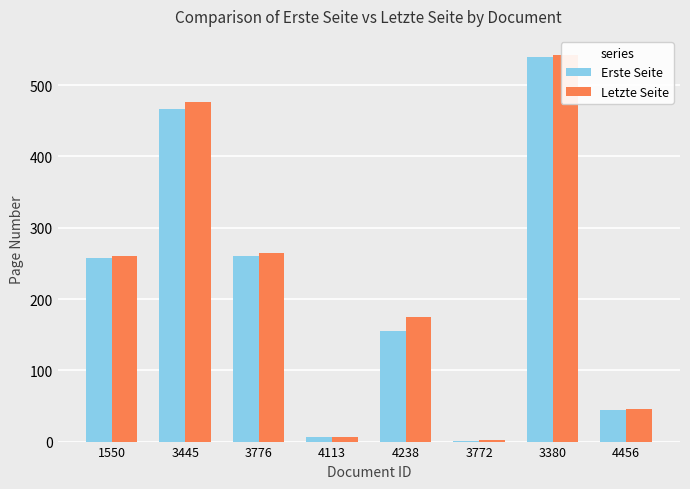

Where is Letzte Seite nearest to the value 272?

3776